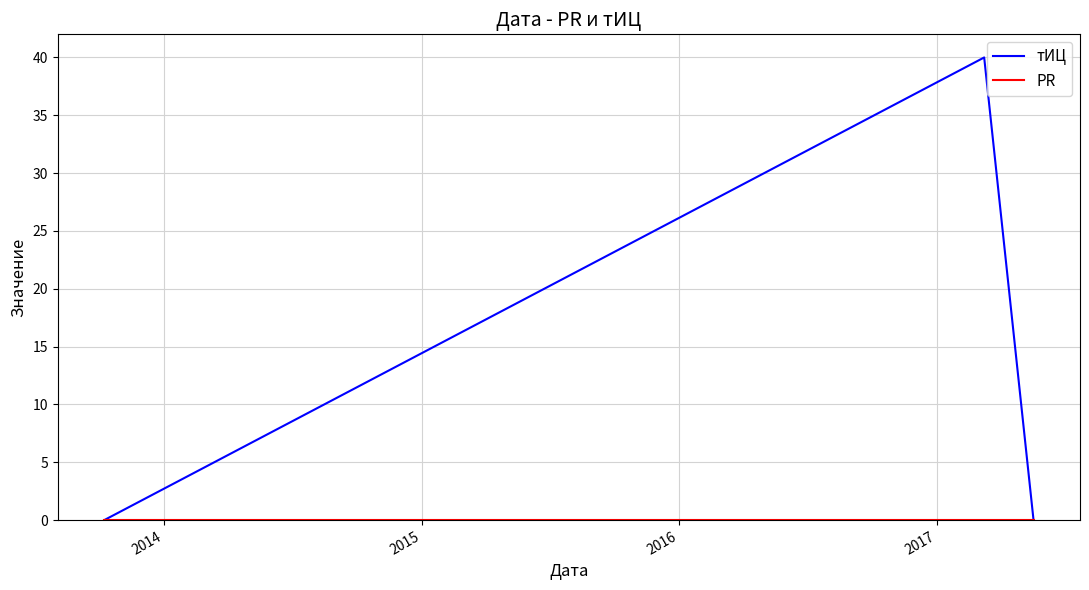

Does the chart display data point markers on the line(s)?

No